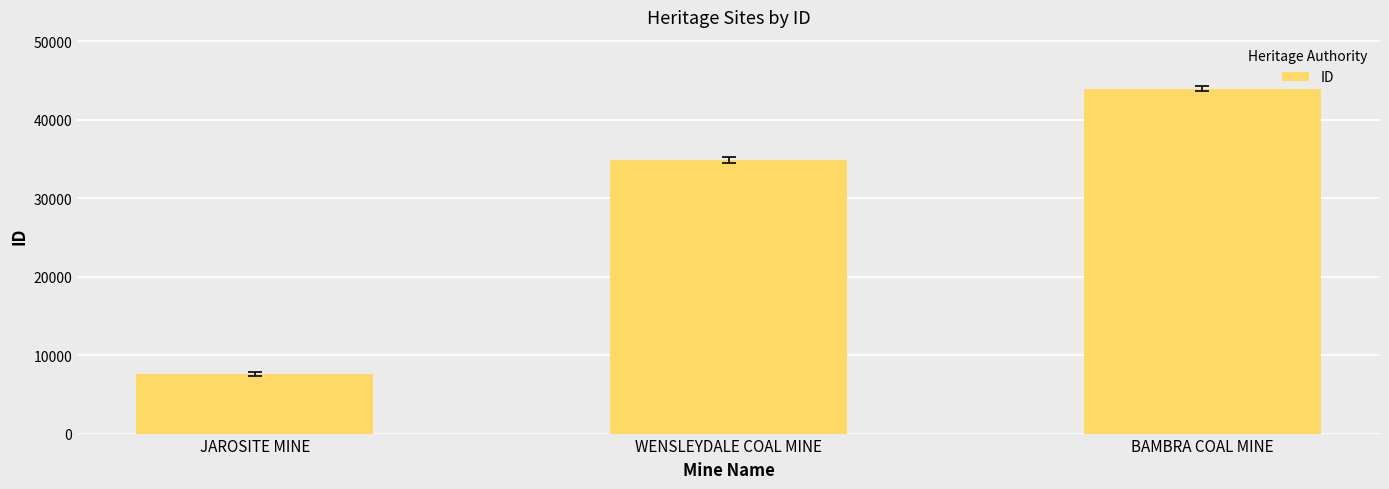

What is the ratio of the value at BAMBRA COAL MINE to the value at WENSLEYDALE COAL MINE?

1.3